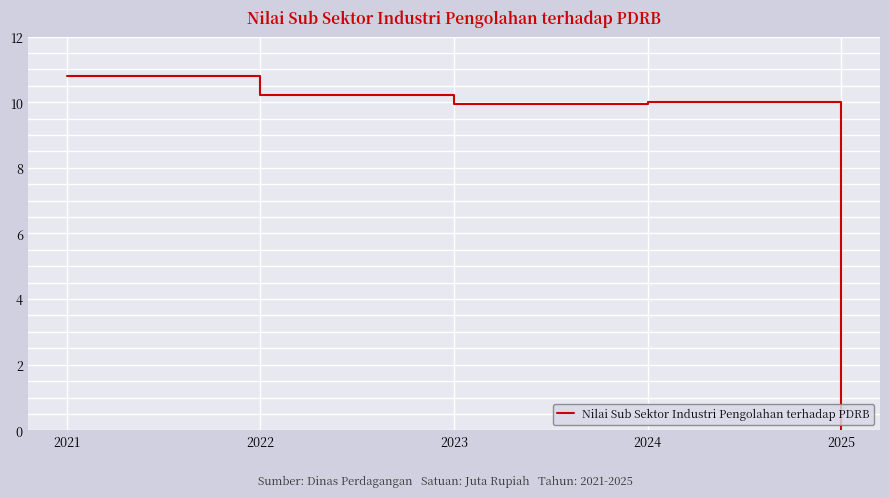

Which label corresponds to the largest value in the chart?

2021